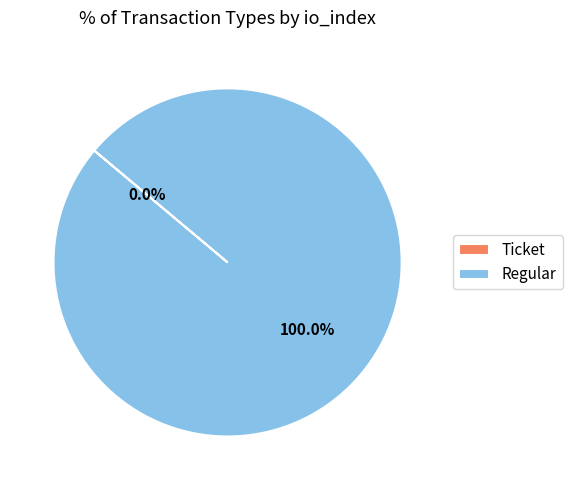

How many slices are in this pie chart?

2